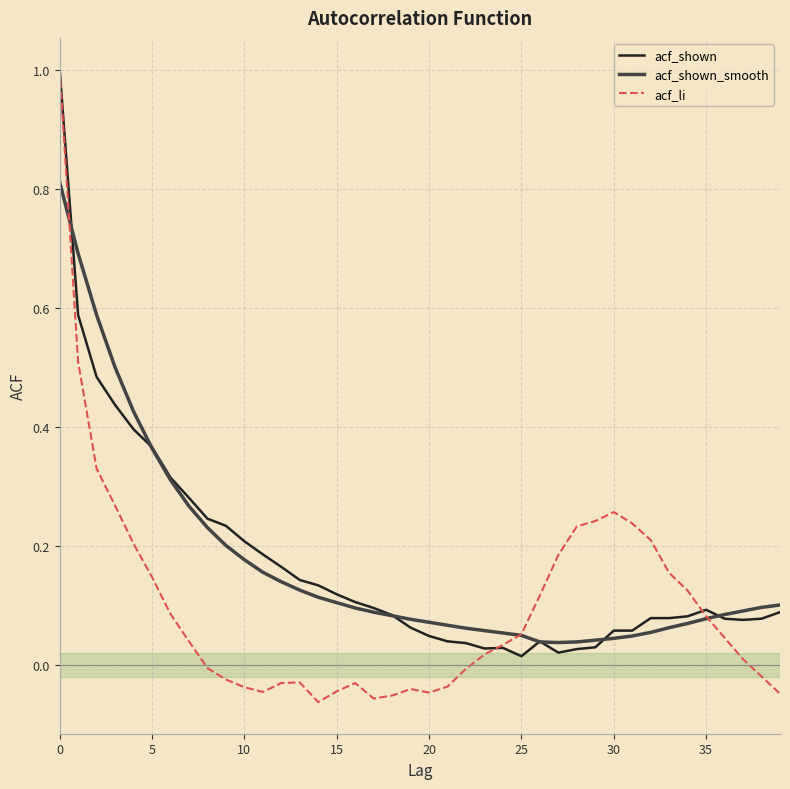

Which series has the widest spread of values?

acf_li